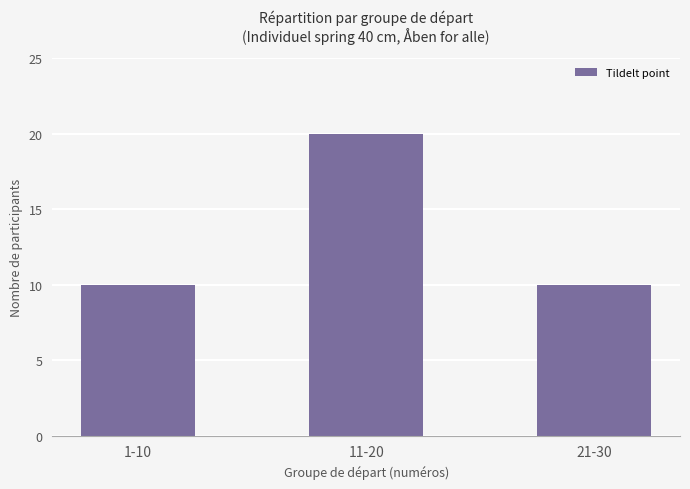

What is the sum of the values at 11-20 and 1-10?

30